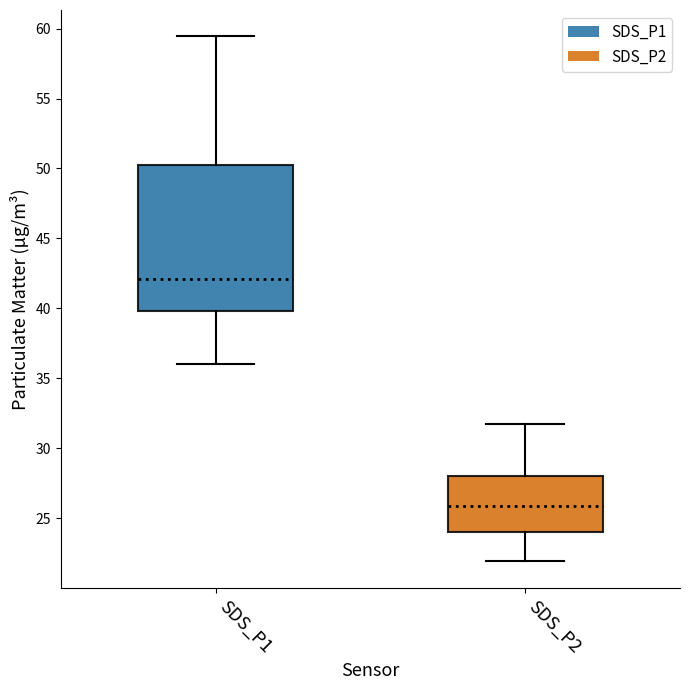

Which box is the tallest, from its lower edge to its upper edge?

SDS_P1